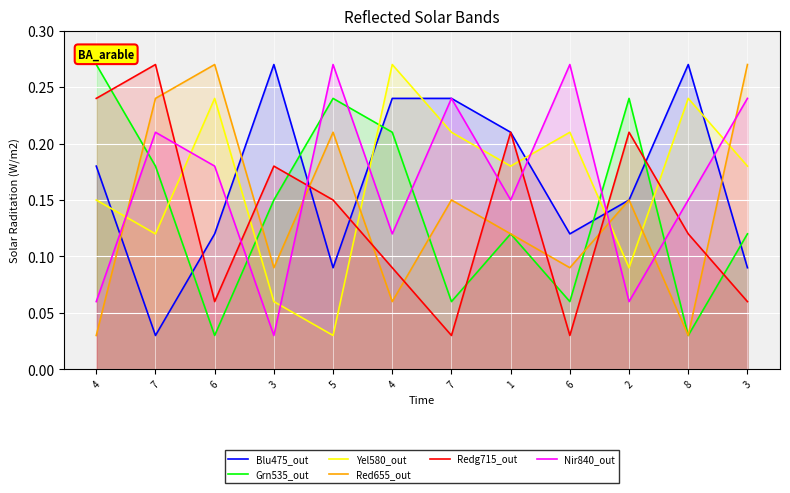

The Red655_out series shows 0.1 at 3. True or false?

False